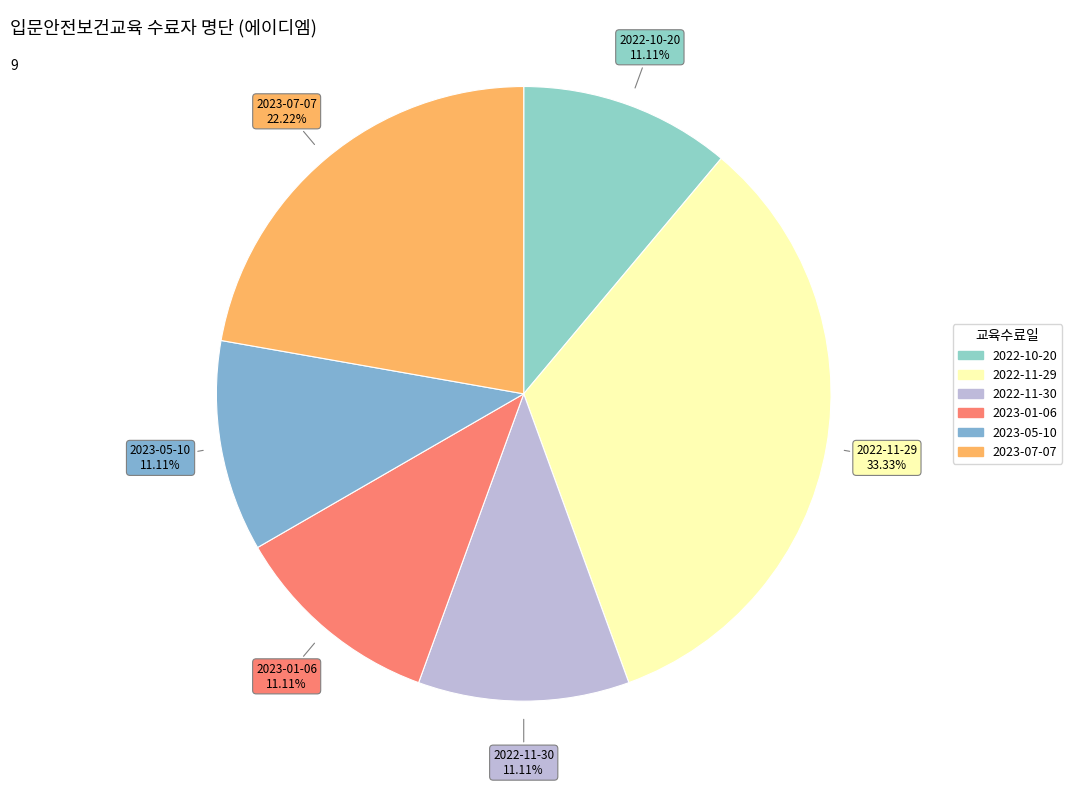

Which slice is the largest?

2022-11-29